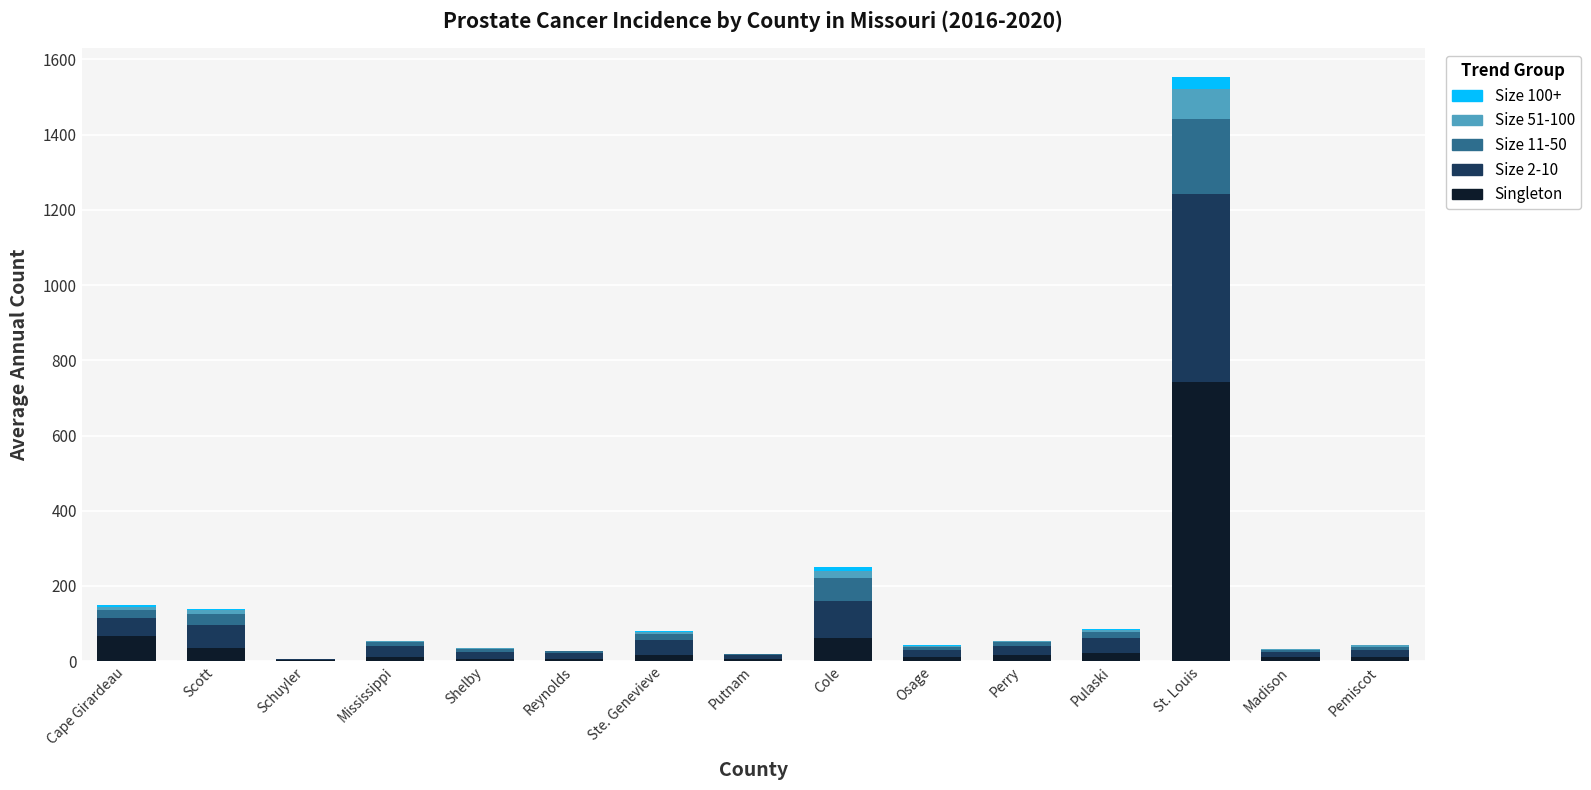

At which category is the sum across all series the highest?

St. Louis